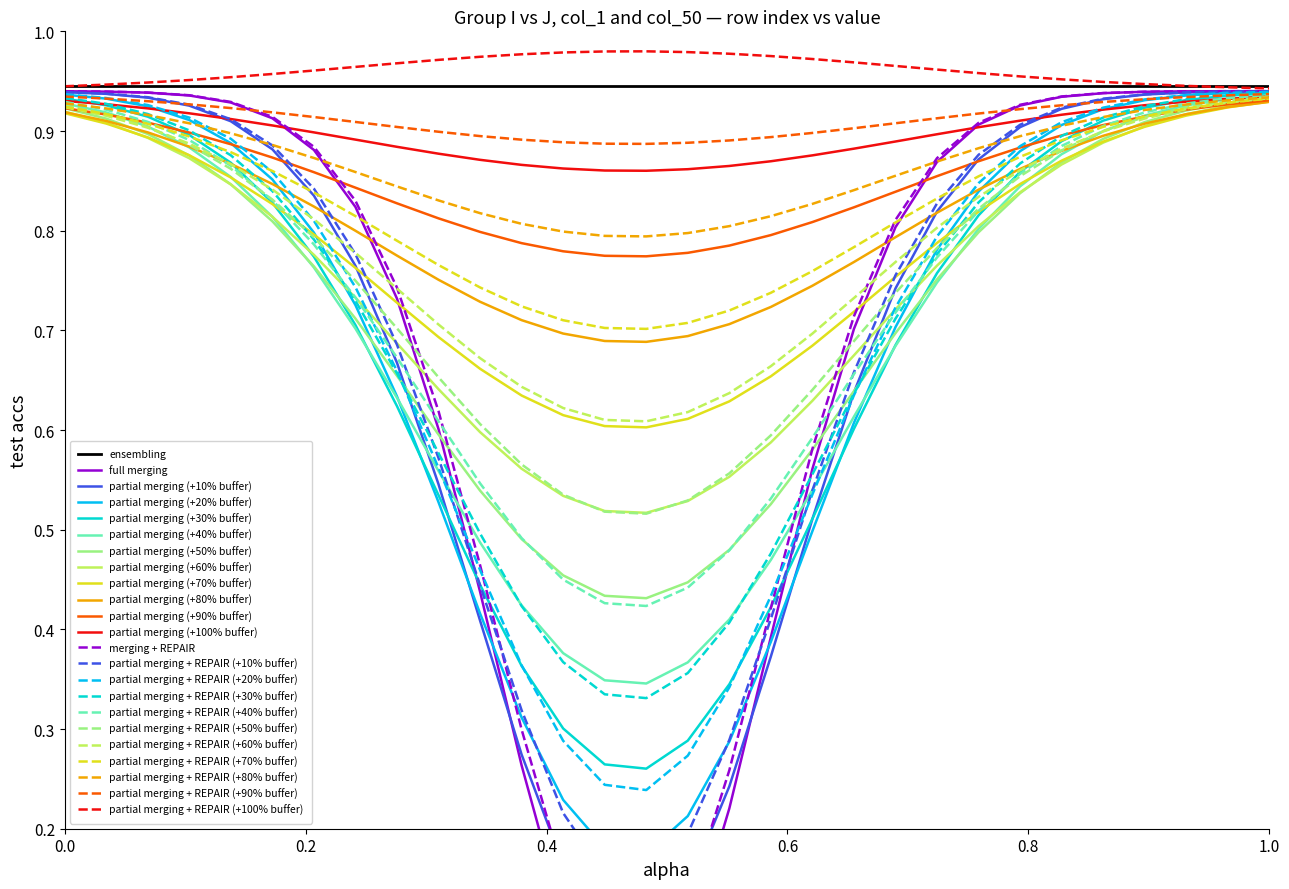

At which label is col_1 (group I) closest to 1?

1